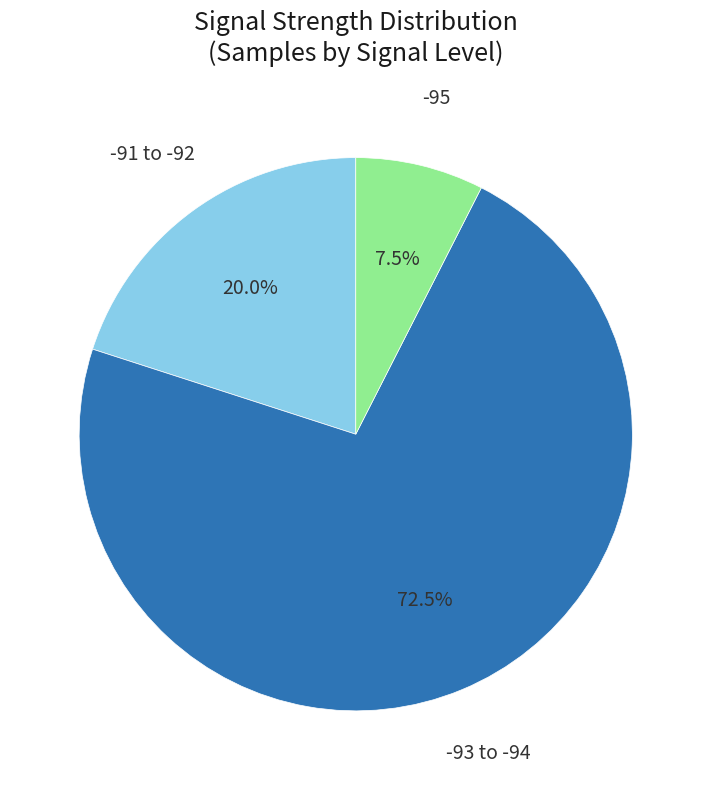

Is there a majority slice in this chart?

Yes